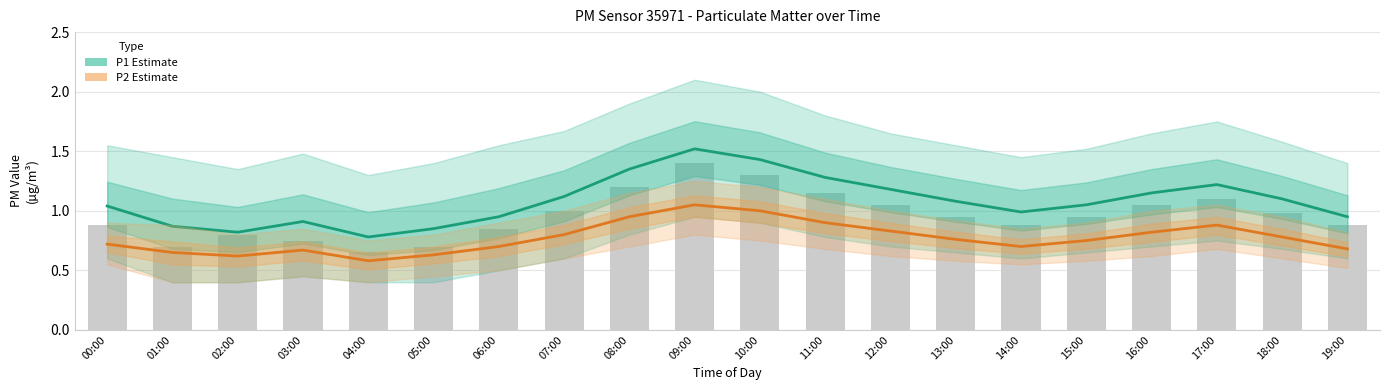

The value of P2 (PM2.5) at 18:00 is 0.4. True or false?

False